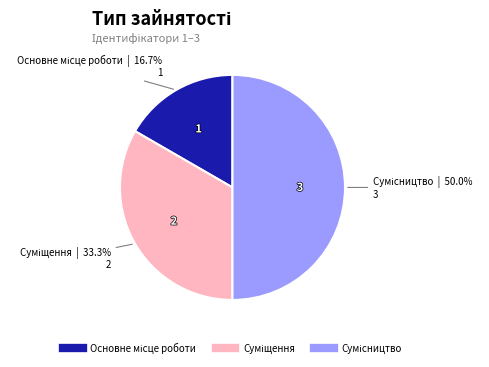

To the nearest percent, what is the difference between the largest and smallest slice percentages?

33%